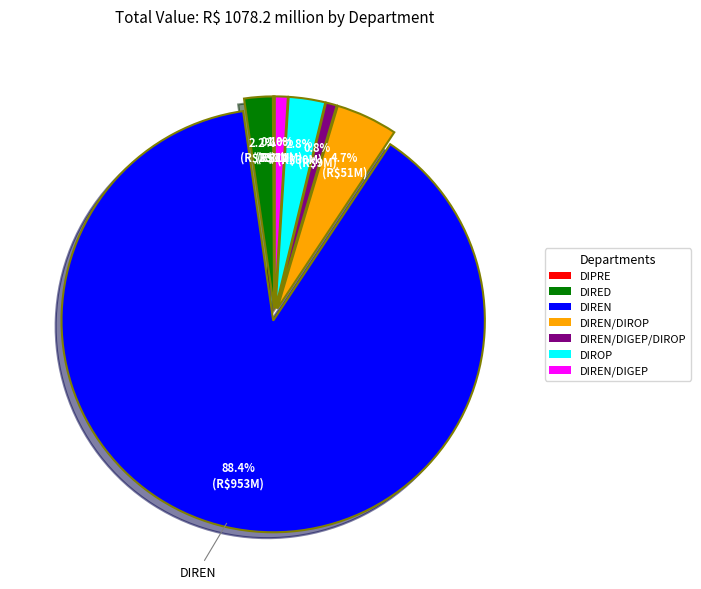

Is there any slice that represents more than half of the pie?

Yes